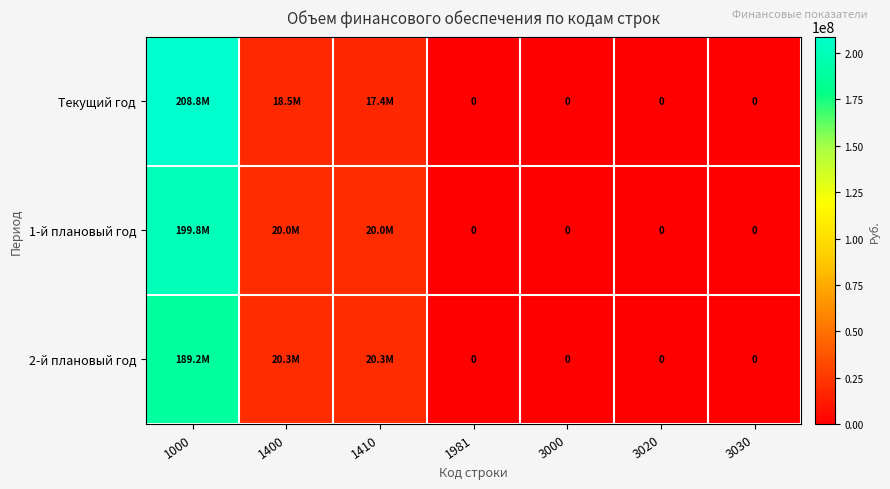

True or false: Текущий год has a value of 17358288.4 at 1410.

True